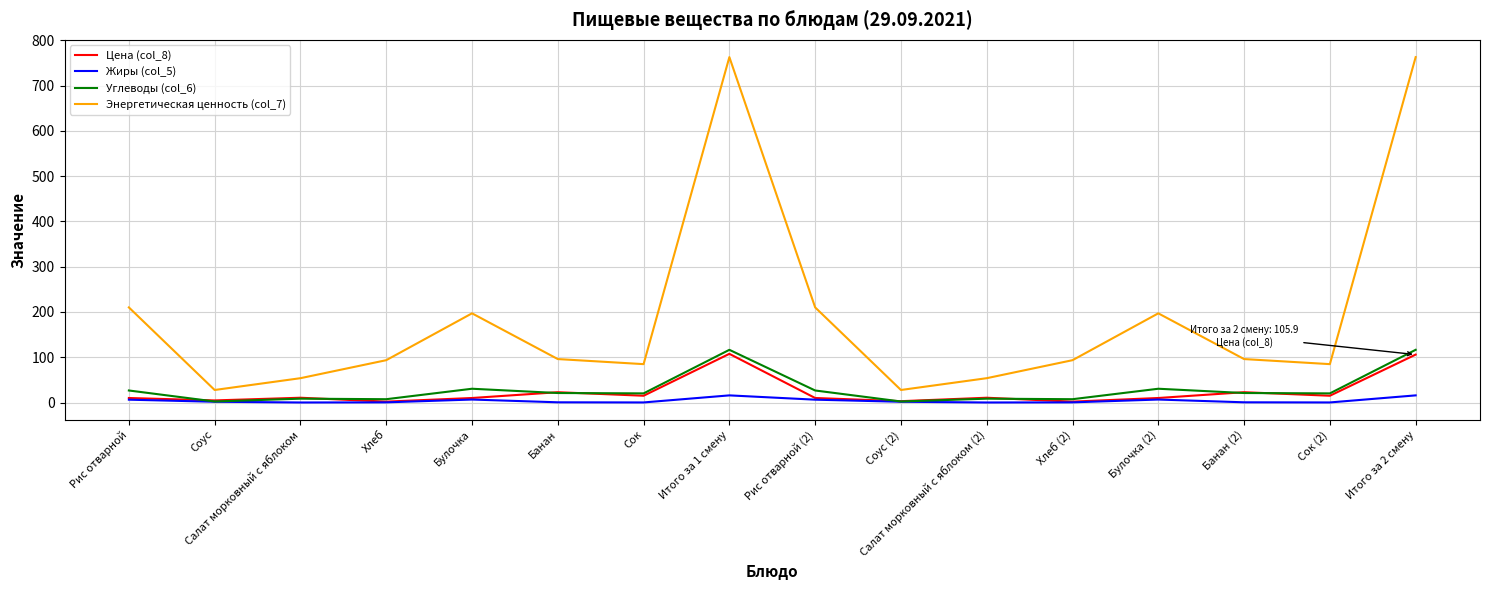

The value of Энергетическая ценность (col_7) at Сок (2) is 52.7. True or false?

False